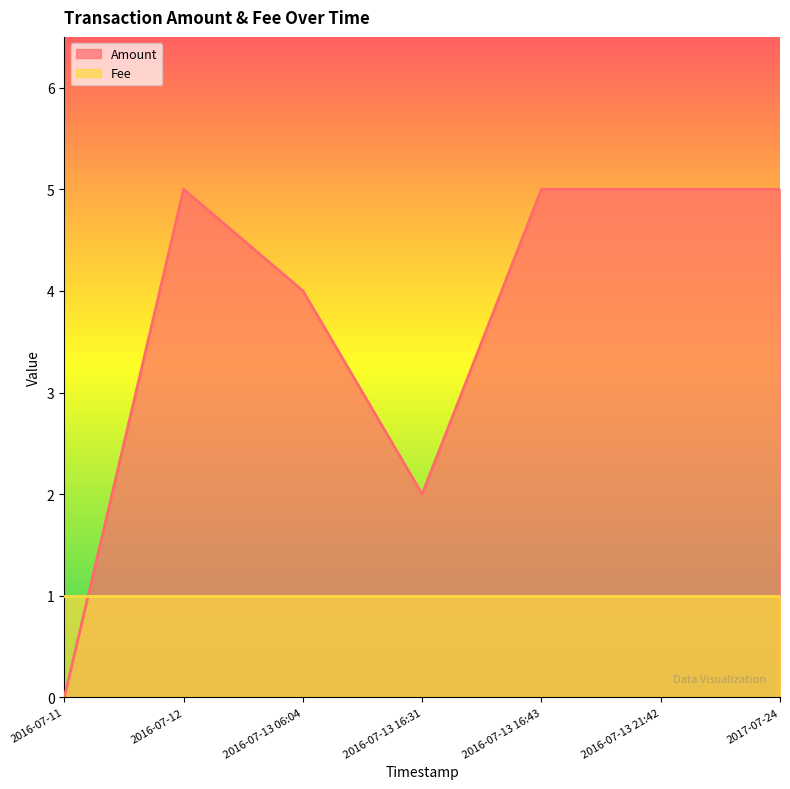

List the labels in order of value, largest first.

2016-07-12, 2016-07-13 16:43, 2016-07-13 21:42, 2017-07-24, 2016-07-13 06:04, 2016-07-13 16:31, 2016-07-11